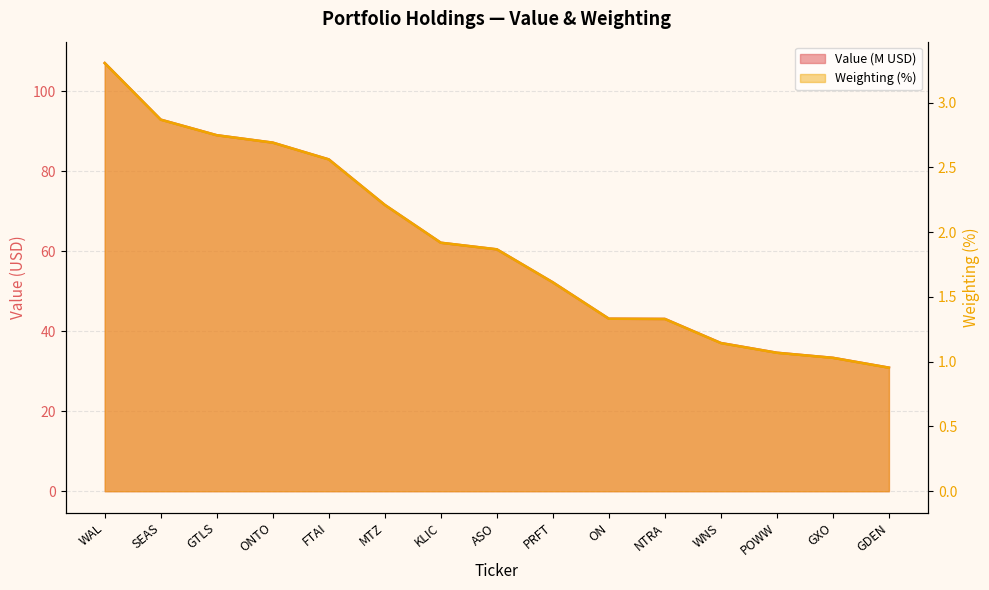

What is the minimum value for Value?

30.9